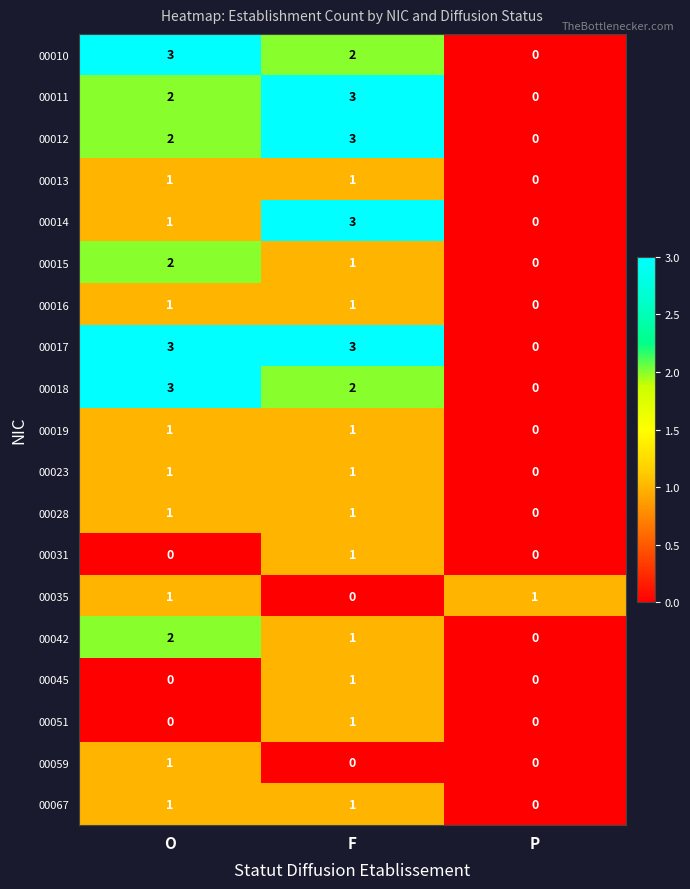

True or false: 00042 has a value of 0 at P.

True